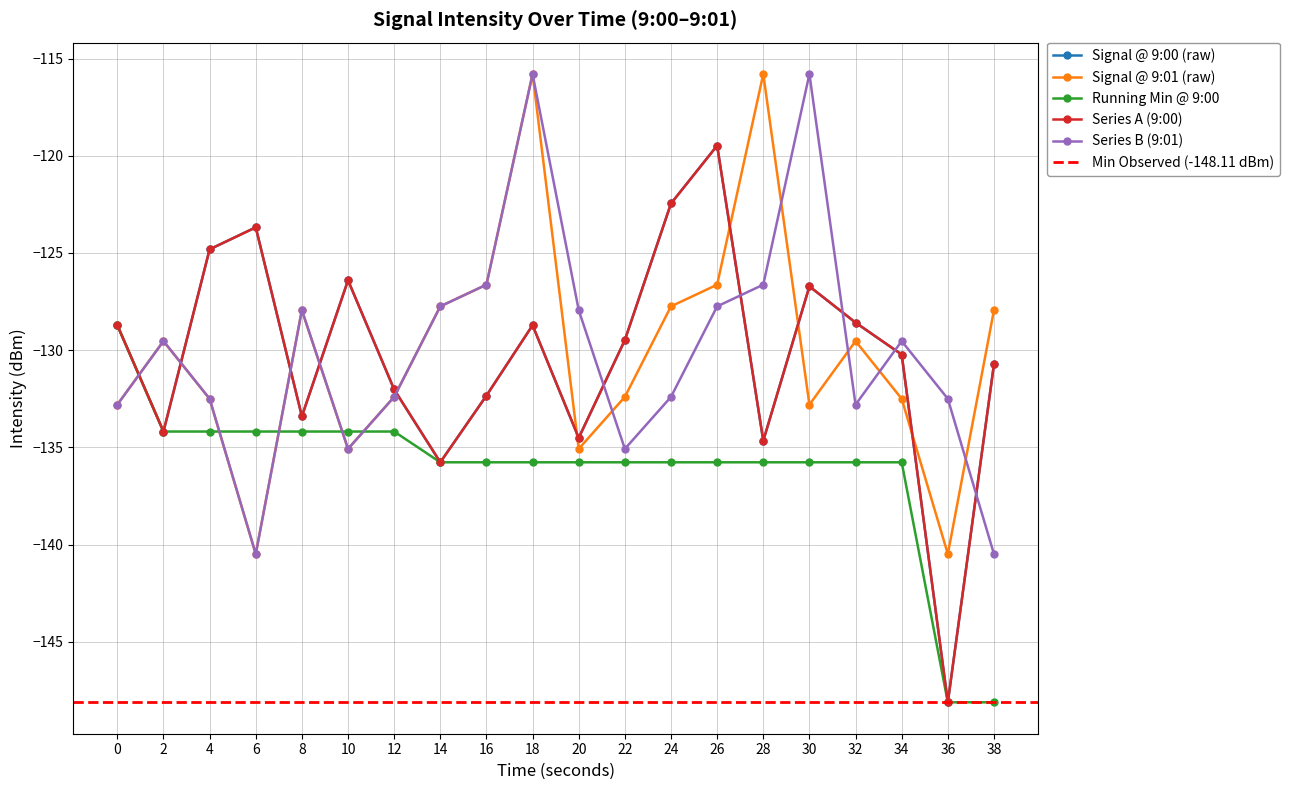

Reading left to right, list all the values displayed in this chart.

Minute 0 (9:00): -128.7	-134.2	-124.8	-123.7	-133.4	-126.4	-132.0	-135.8	-132.3	-128.7	-134.5	-129.5	-122.5	-119.5	-134.7	-126.7	-128.6	-130.2	-148.1	-130.7
Minute 1 (9:01): -132.8	-129.5	-132.5	-140.5	-127.9	-135.1	-132.4	-127.7	-126.6	-115.8	-135.1	-132.4	-127.7	-126.6	-115.8	-132.8	-129.5	-132.5	-140.5	-127.9
Minute 0 (avg running min): -128.7	-134.2	-134.2	-134.2	-134.2	-134.2	-134.2	-135.8	-135.8	-135.8	-135.8	-135.8	-135.8	-135.8	-135.8	-135.8	-135.8	-135.8	-148.1	-148.1
Intensity Series A: -128.7	-134.2	-124.8	-123.7	-133.4	-126.4	-132.0	-135.8	-132.3	-128.7	-134.5	-129.5	-122.5	-119.5	-134.7	-126.7	-128.6	-130.2	-148.1	-130.7
Intensity Series B: -132.8	-129.5	-132.5	-140.5	-127.9	-135.1	-132.4	-127.7	-126.6	-115.8	-127.9	-135.1	-132.4	-127.7	-126.6	-115.8	-132.8	-129.5	-132.5	-140.5